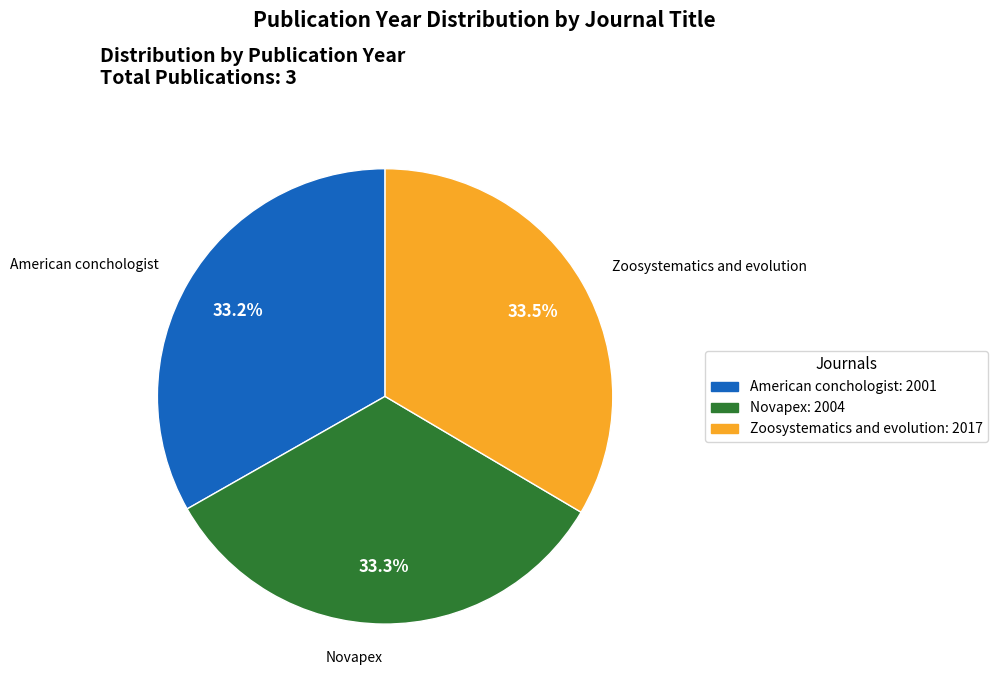

What percentage is the Novapex slice, to the nearest percent?

33%